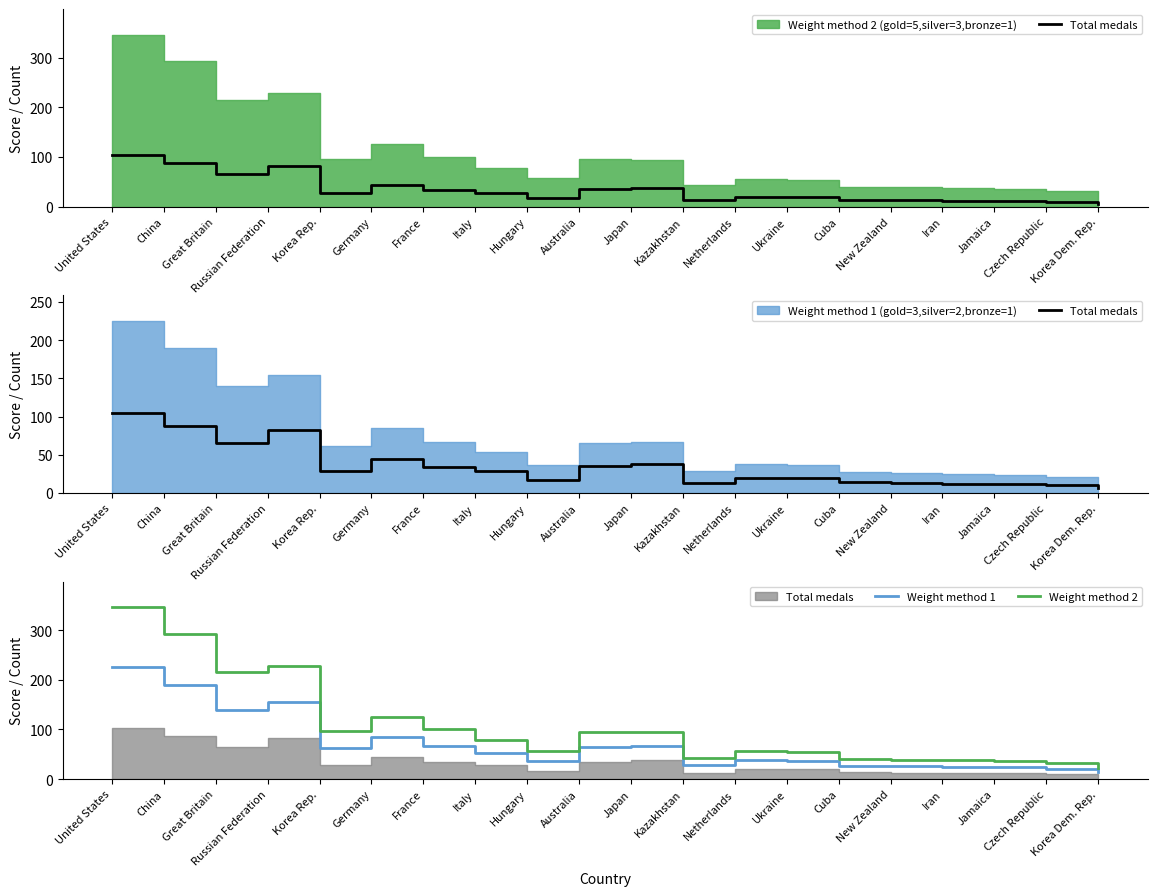

At which category does Weight method 2 reach its first local peak?

Russian Federation